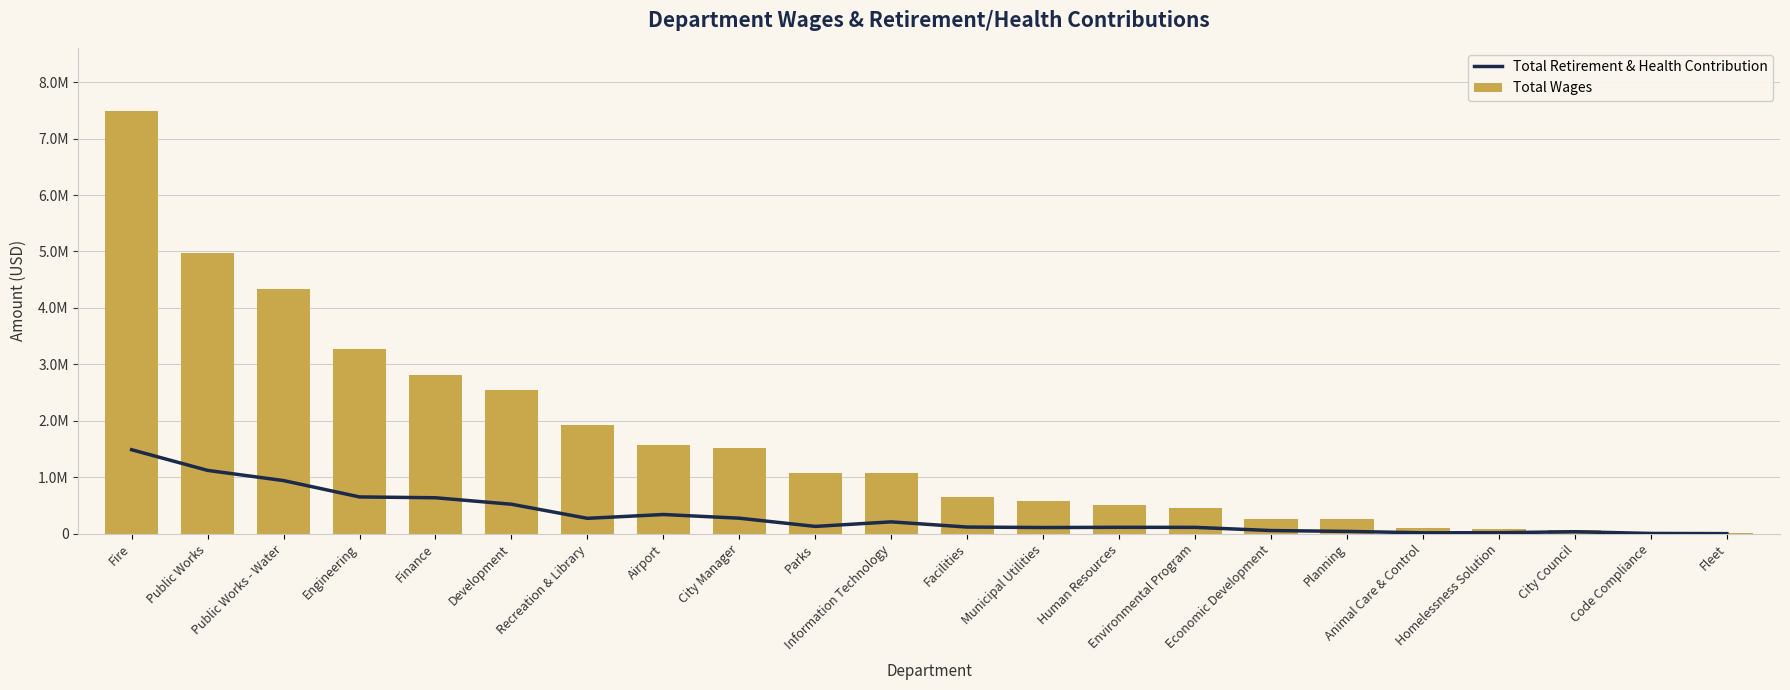

What is the sum of the Total Wages values at Fire and Code Compliance?

7511973